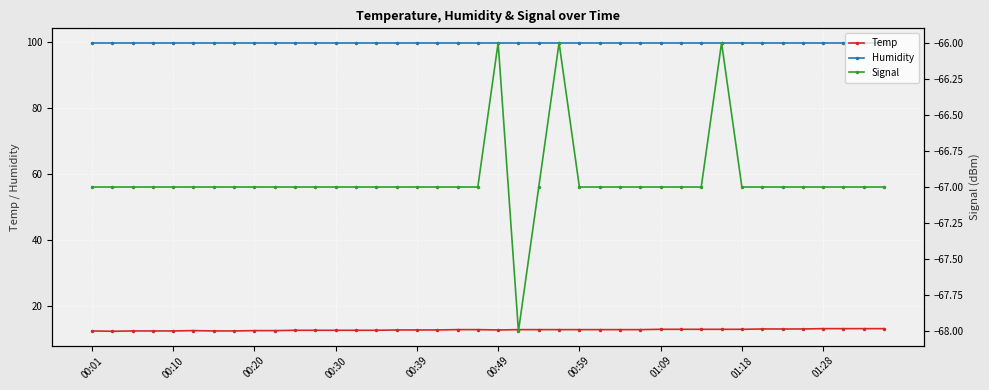

What is the spread (max minus min) of values at 18?

166.9